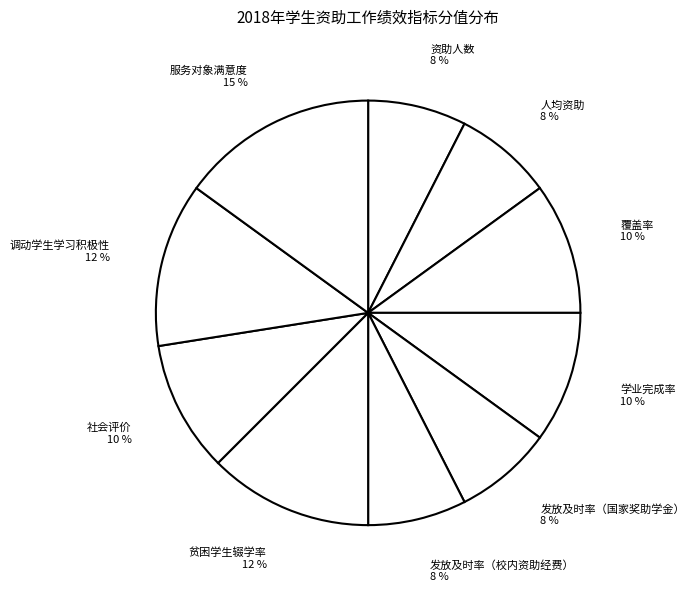

Is 贫困学生辍学率 the majority of the pie?

No